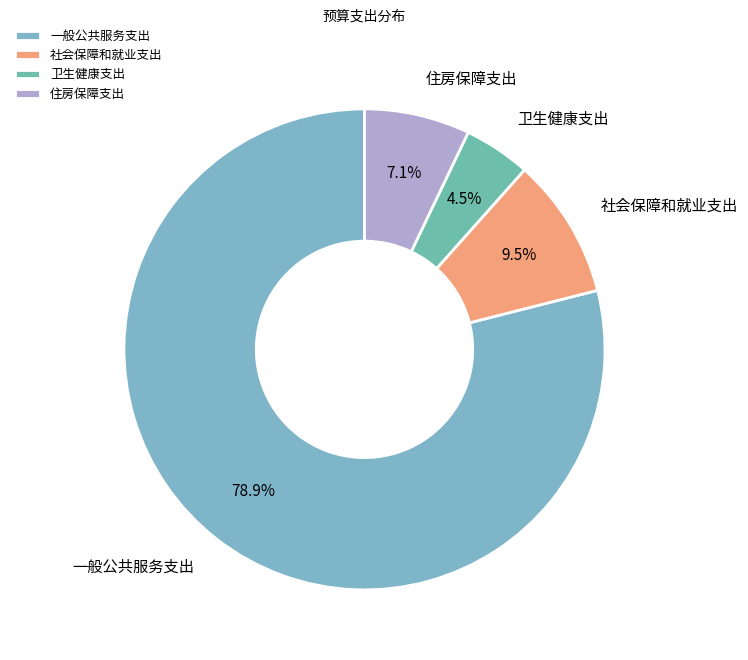

Which slice represents more than half of the pie?

一般公共服务支出